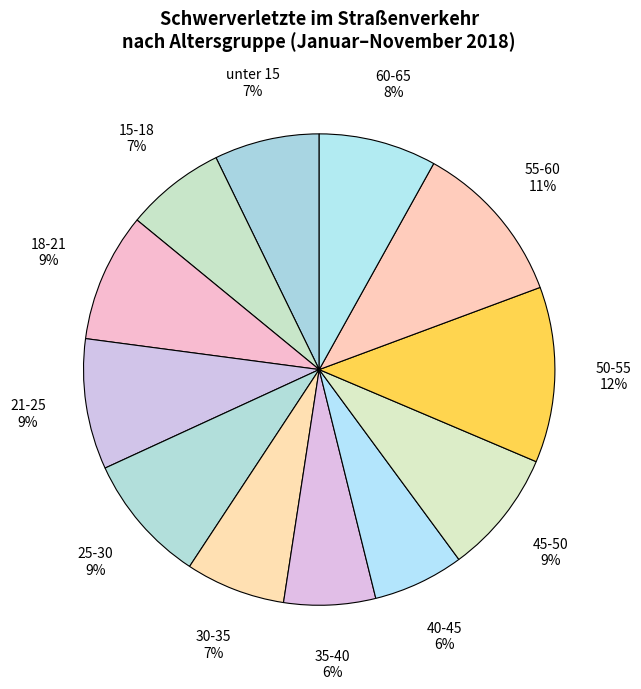

True or false: 21-25 accounts for 9% of the total.

True